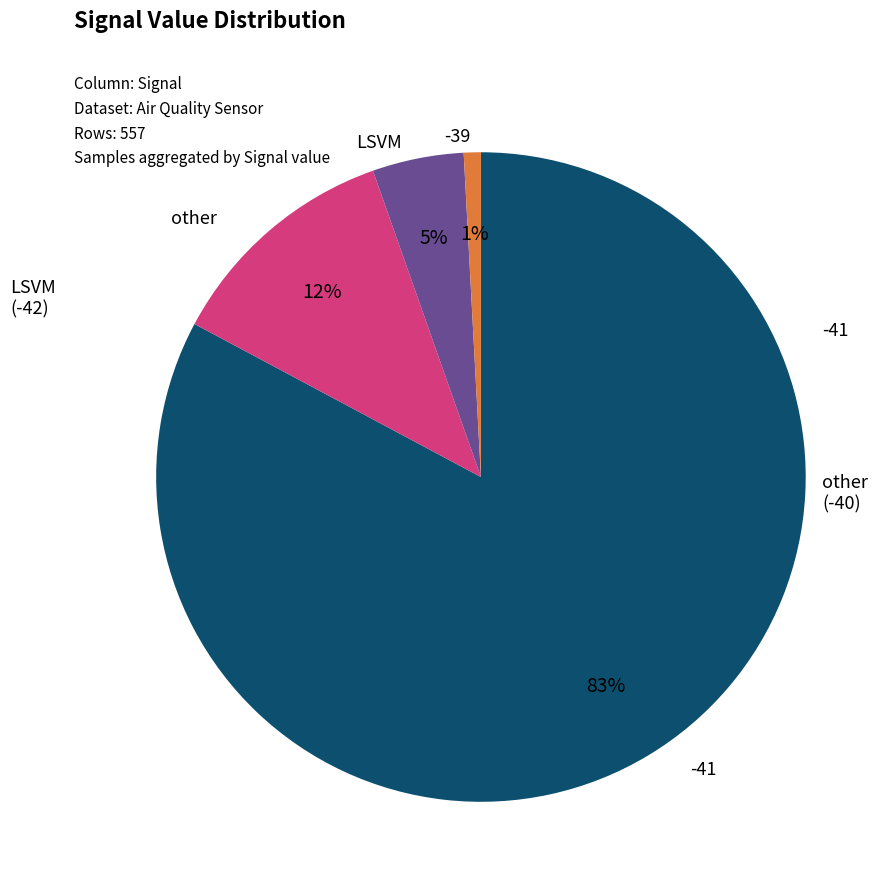

To the nearest percent, what is the average slice percentage?

25%